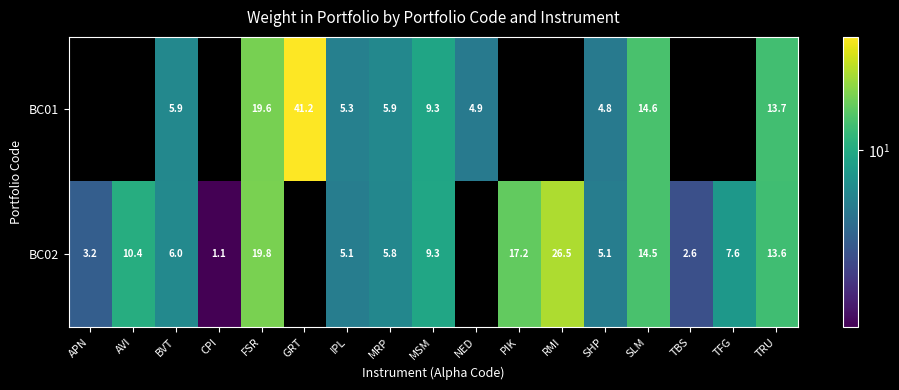

Is the value of BC02 at APN greater than the value of BC01 at GRT?

No